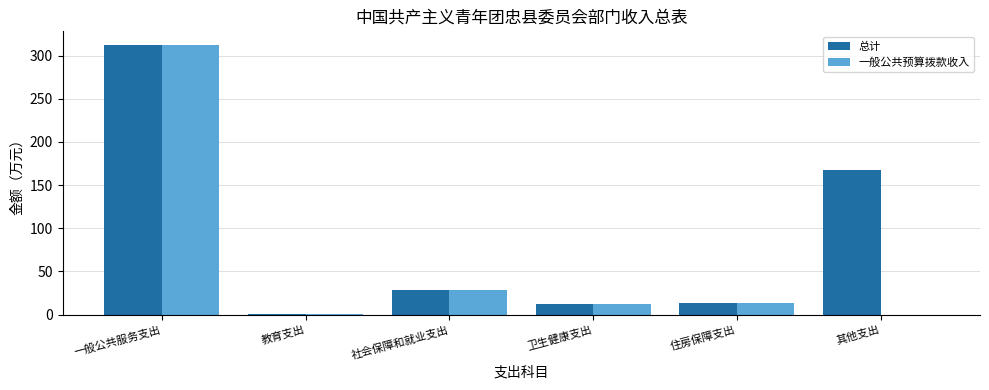

The 一般公共预算拨款收入 series shows 218.5 at 其他支出. True or false?

False